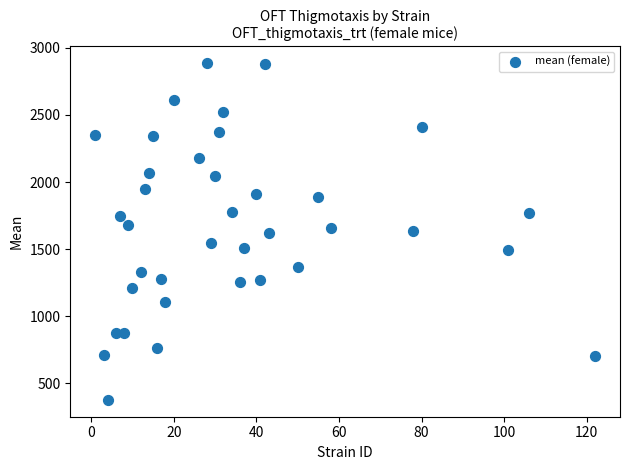

What is the range of X values (max minus min)?

121